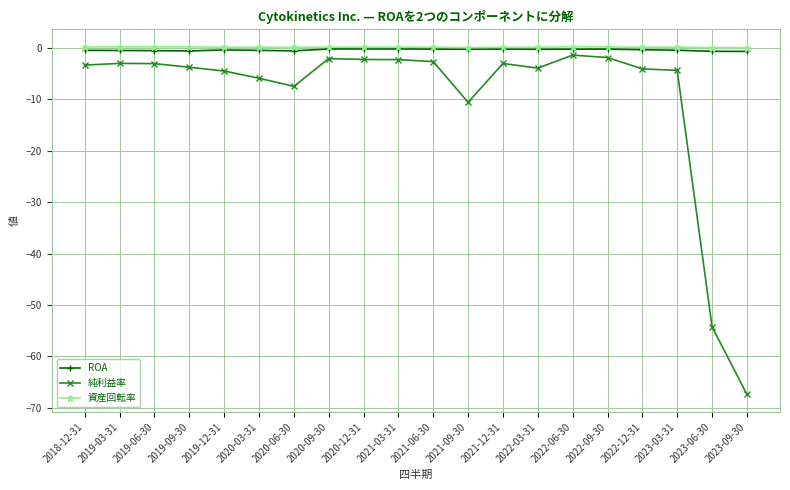

What is the approximate value of ROA at 2022-03-31?

-0.3